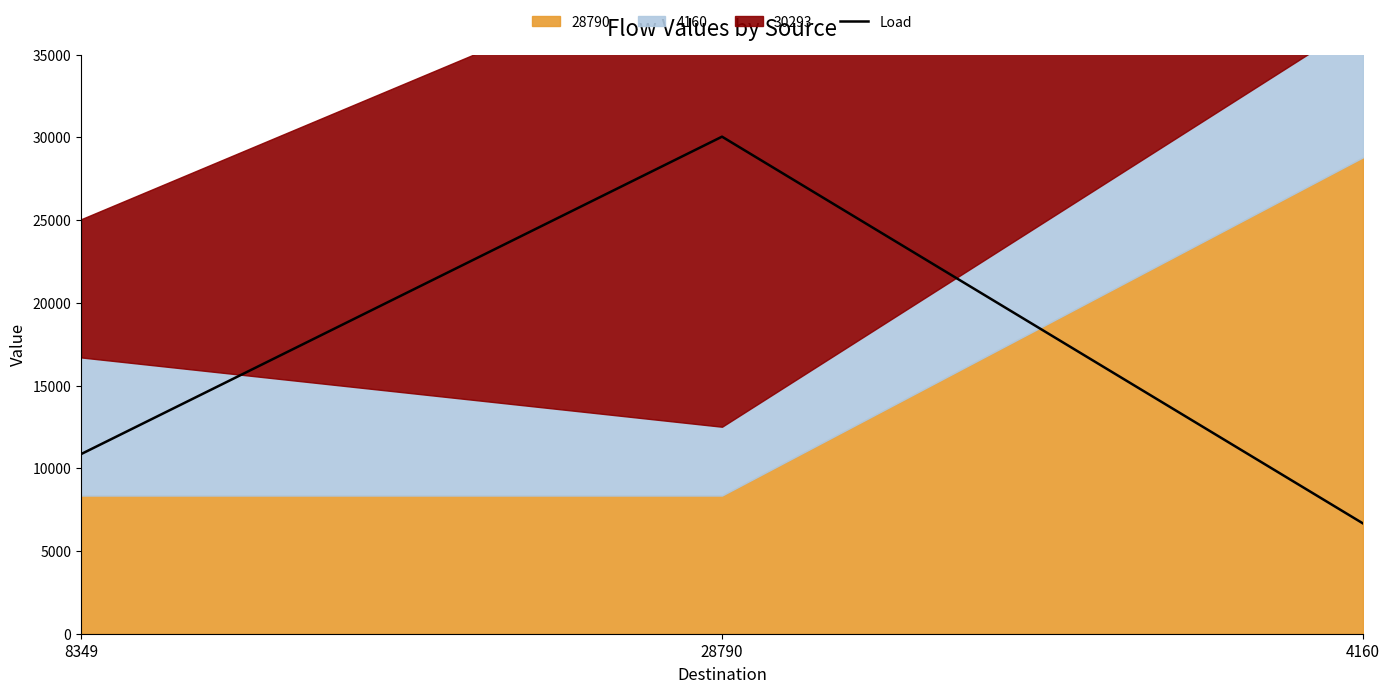

List the labels in order of value, smallest first.

4160, 8349, 28790